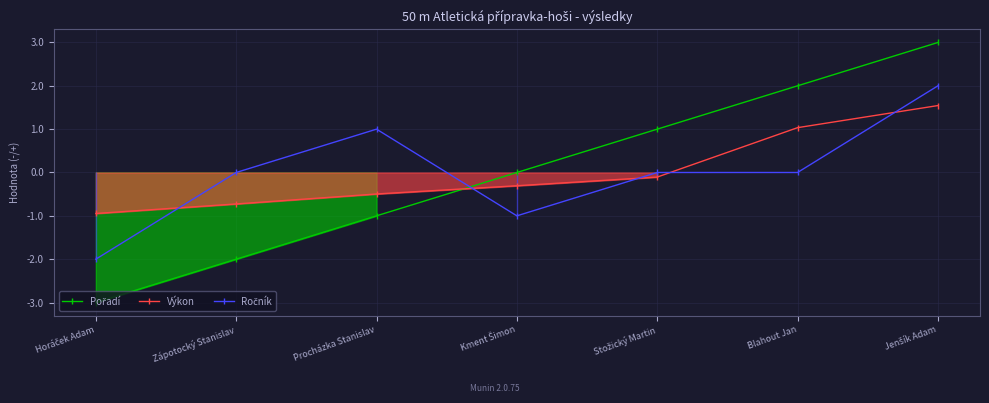

How many negative values does the Výkon series have?

5